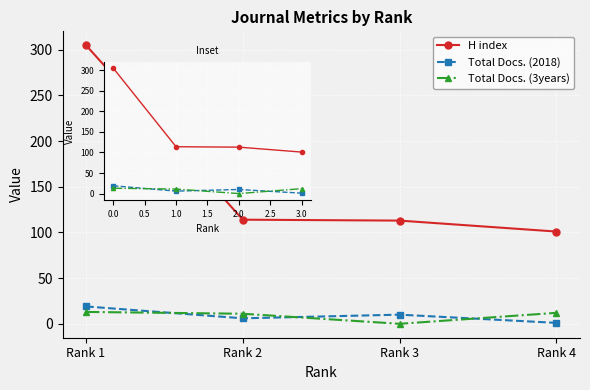

What is the difference between the maximum and minimum values in the Total Docs. (3years) series?

13